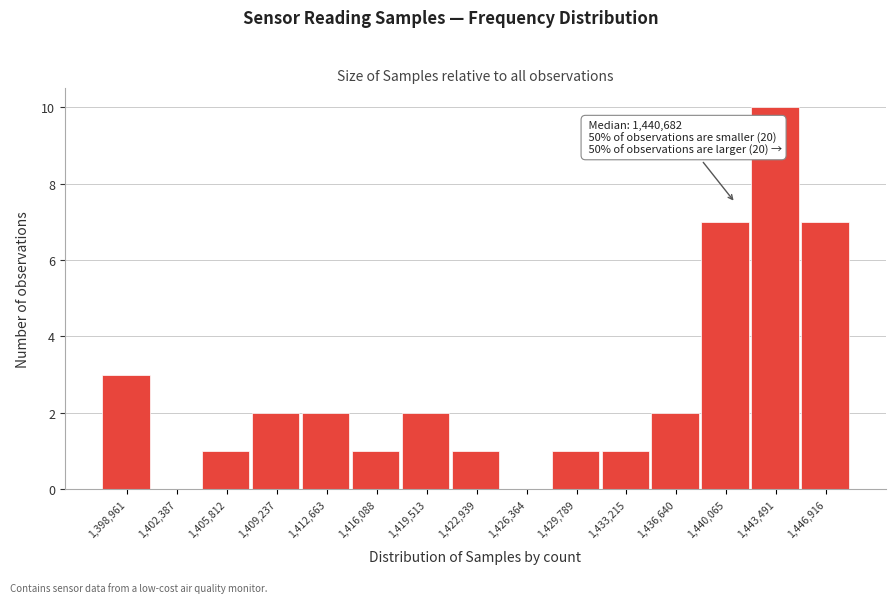

Which range on the x-axis has the tallest bar?

1442000 to 1445000